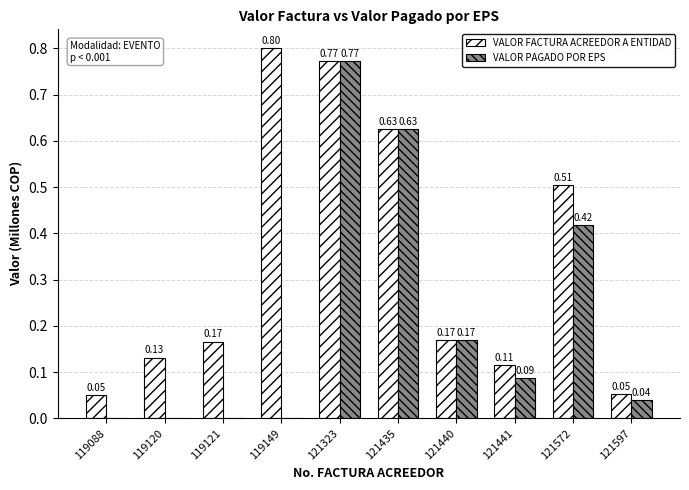

How many values in VALOR PAGADO POR EPS are above zero?

6